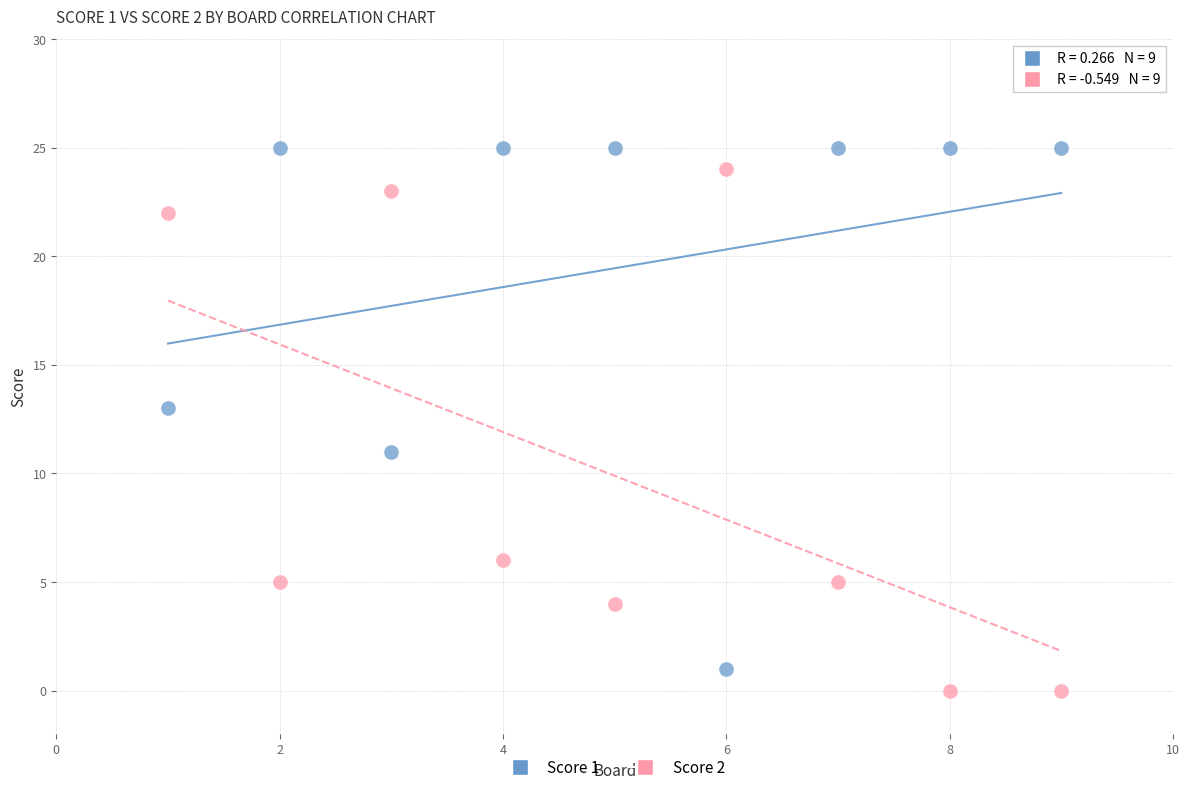

What is the X range (max minus min) for the scatter plot?

8